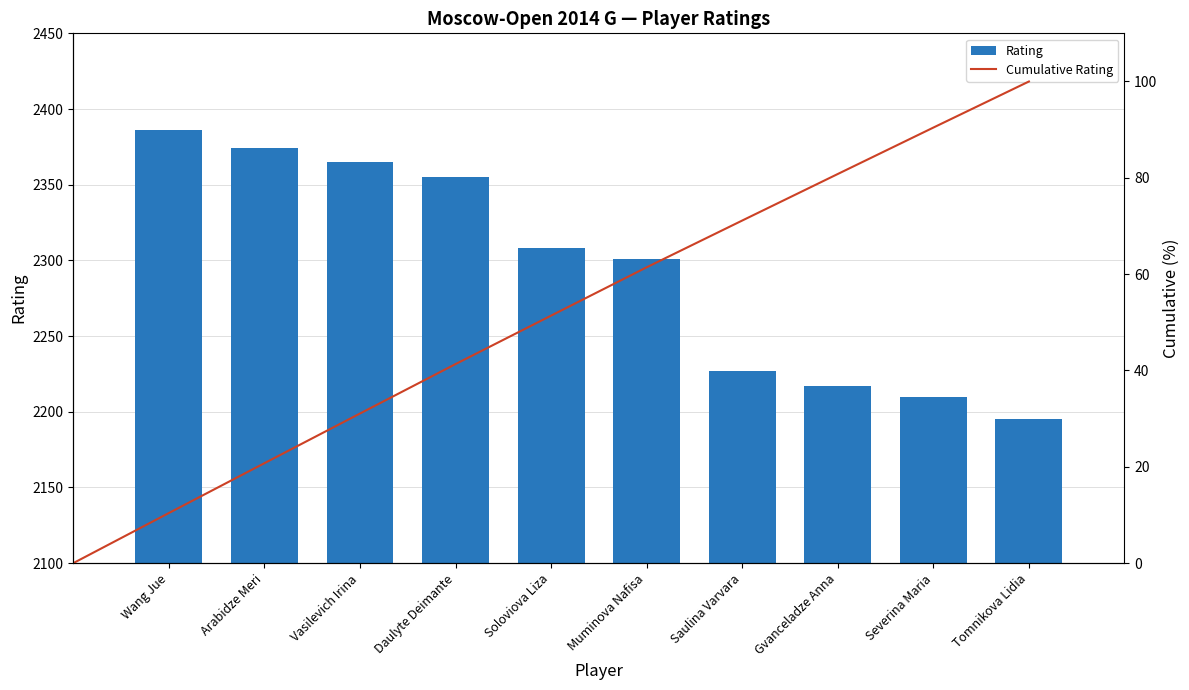

Approximately how many times larger is the value at Wang Jue compared to Vasilevich Irina?

1.0